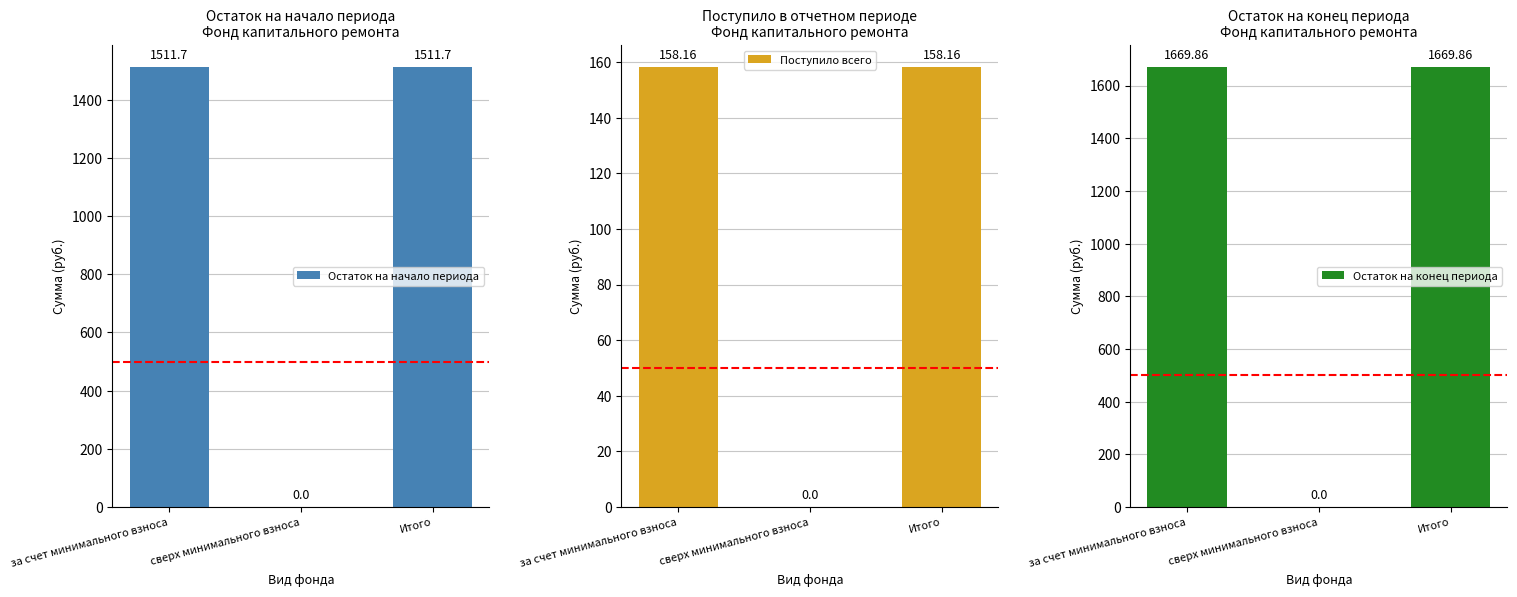

What is the value of the Остаток на конец периода bar at the 3rd from the left?

1669.9